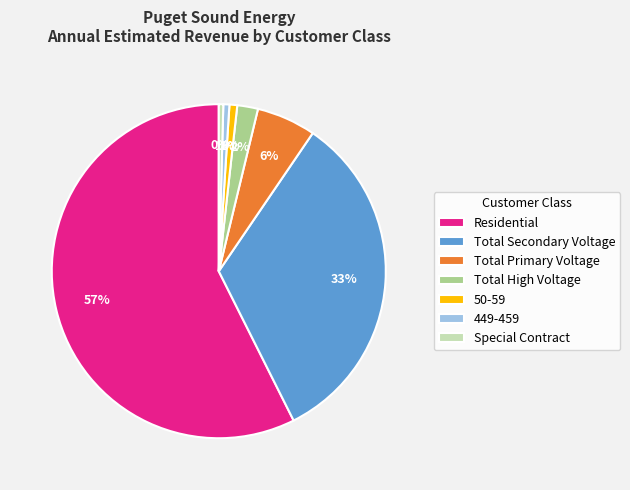

To the nearest percent, what is the average slice percentage?

14%